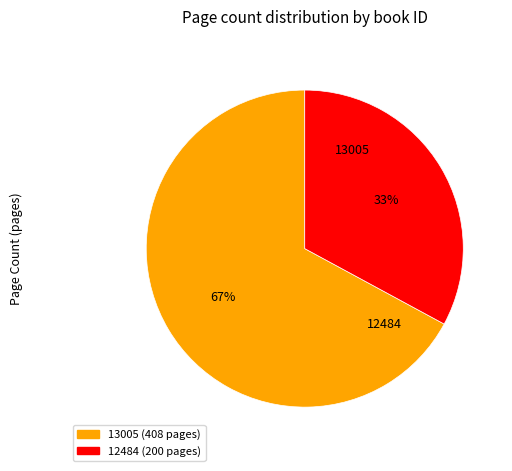

What is the ratio of the value at 12484 (200 pages) to the value at 13005 (408 pages)?

0.5